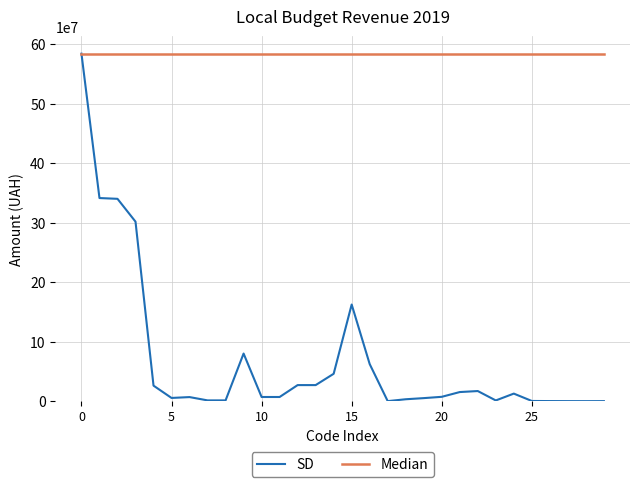

What is the highest value of the SD series?

583884000